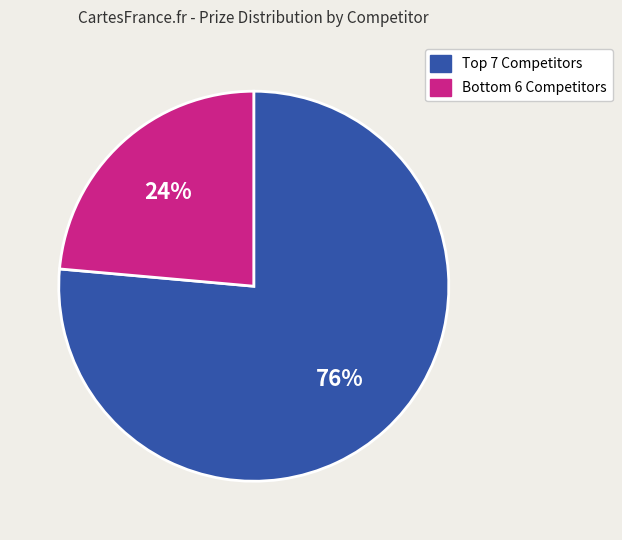

Is there a majority slice in this chart?

Yes